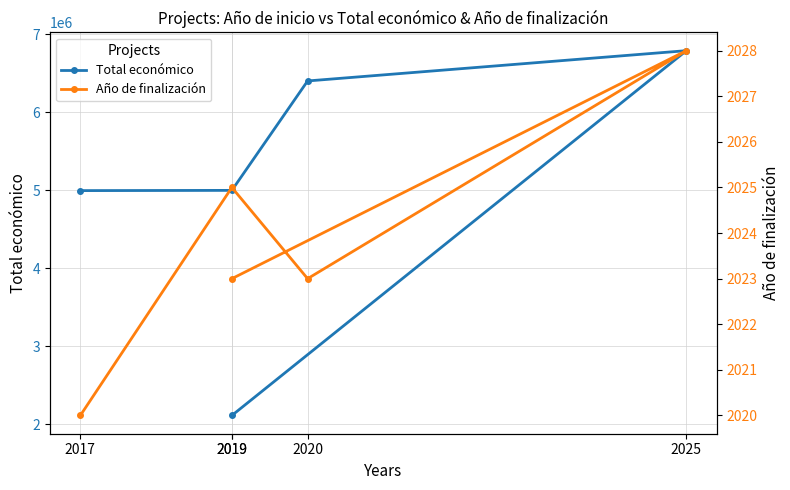

True or false: Año de finalización and Total económico intersect in this chart.

False